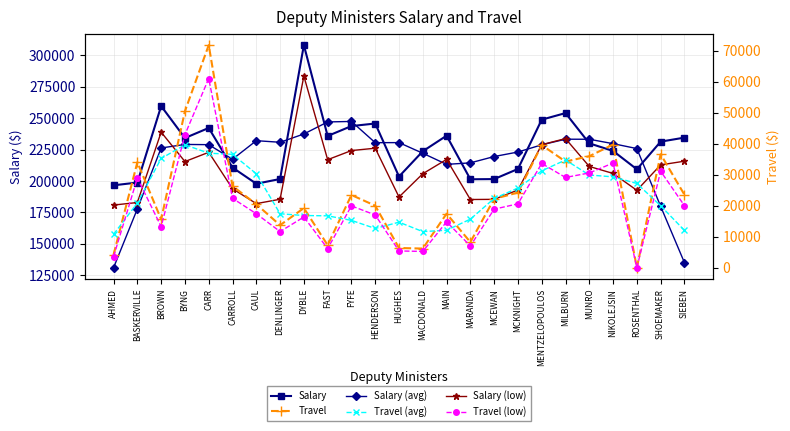

Is this an area chart (filled region under the line)?

No